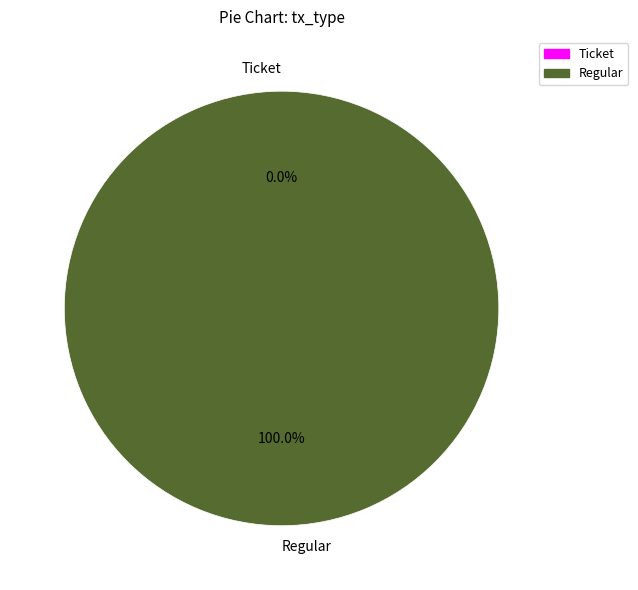

Do Ticket and Regular together represent more than half of the pie?

Yes